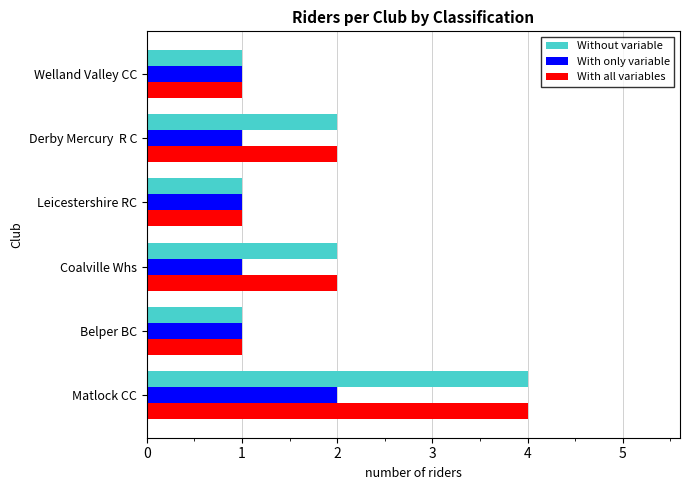

What is the total value across all series at Welland Valley CC?

3